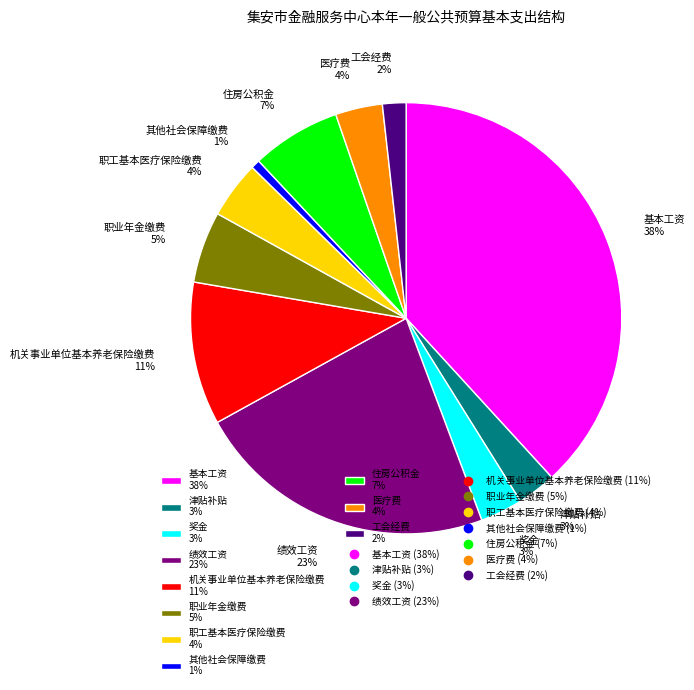

Is there a majority slice in this chart?

No